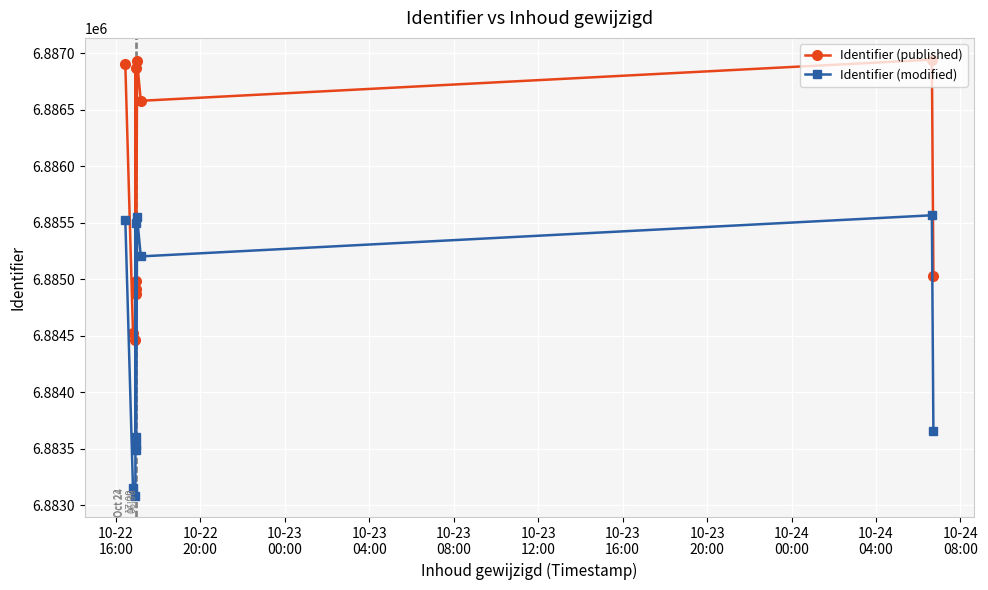

Which series has the largest total across all categories?

Identifier (published)